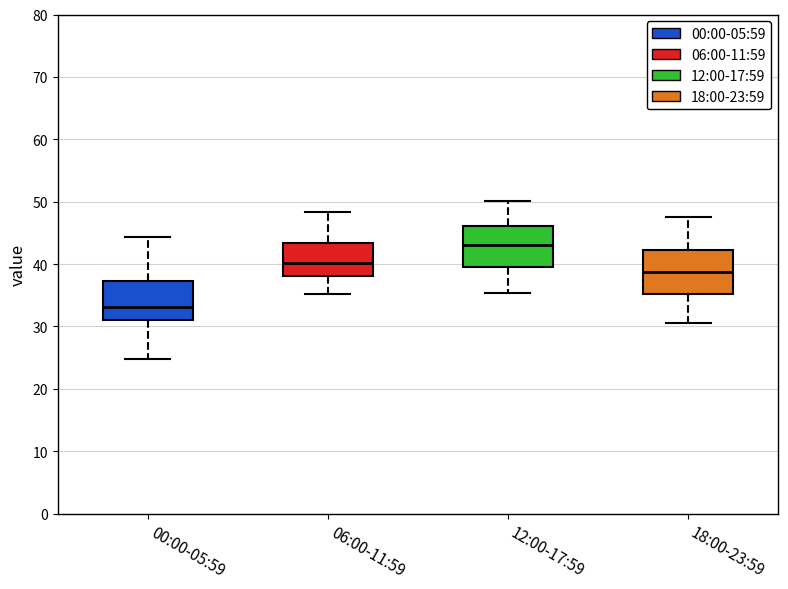

Where does the upper whisker of the box for 06:00-11:59 end on the y-axis? The values are not printed on the chart, so give them approximately, as read against the axis.

48